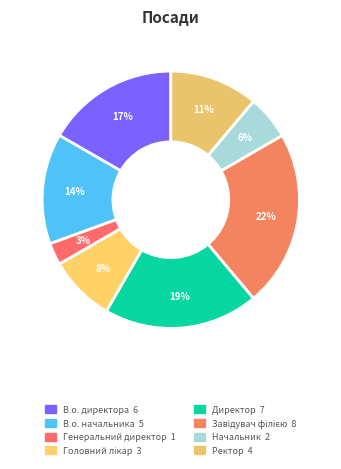

The В.о. начальника slice represents 28% of the pie. True or false?

False